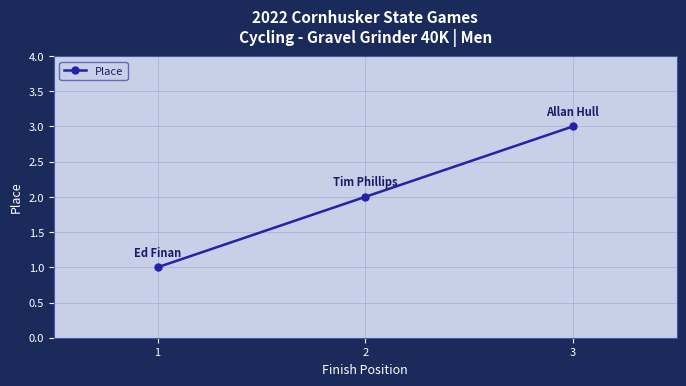

What is the change in value from 1 to 3?

+2